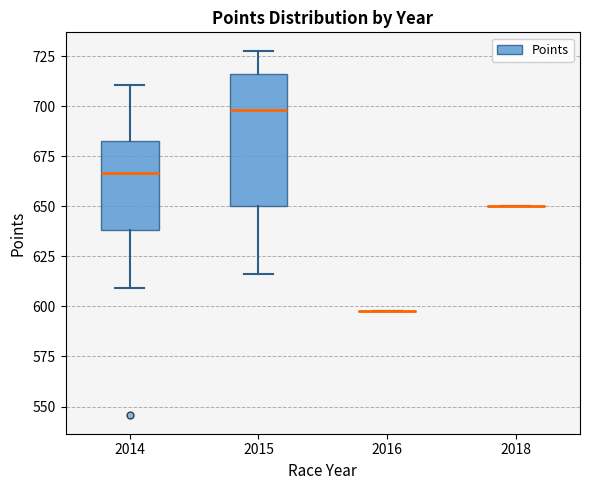

Reading left to right, read every box against the y-axis: the position of its median line, the range the box covers, and the ends of its whiskers. The values are not printed on the chart, so give them approximately, as read against the axis.

2014: median 665, box 640 to 685, whiskers 610 to 710
2015: median 700, box 650 to 715, whiskers 615 to 730
2016: box collapsed to a line at 600, whiskers 600 to 600
2018: box collapsed to a line at 650, whiskers 650 to 650